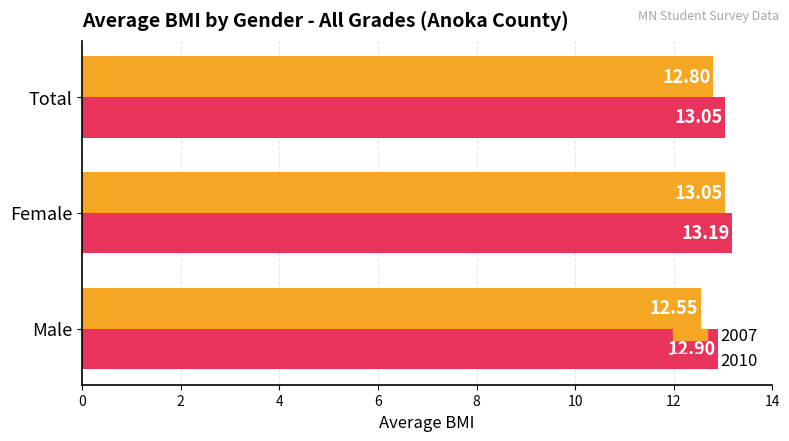

What is the average value of the 2007 series?

12.8